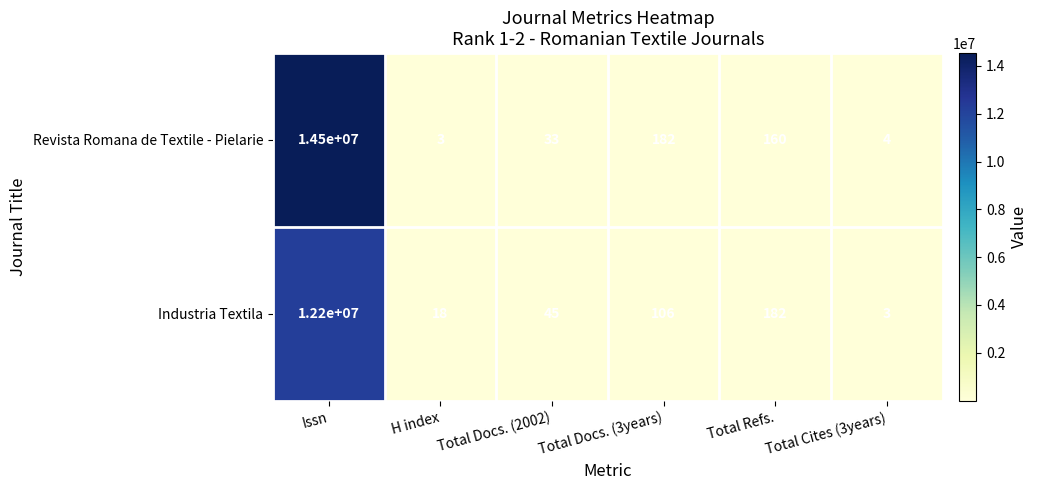

How many values in the Revista Romana de Textile - Pielarie series are below 160?

3